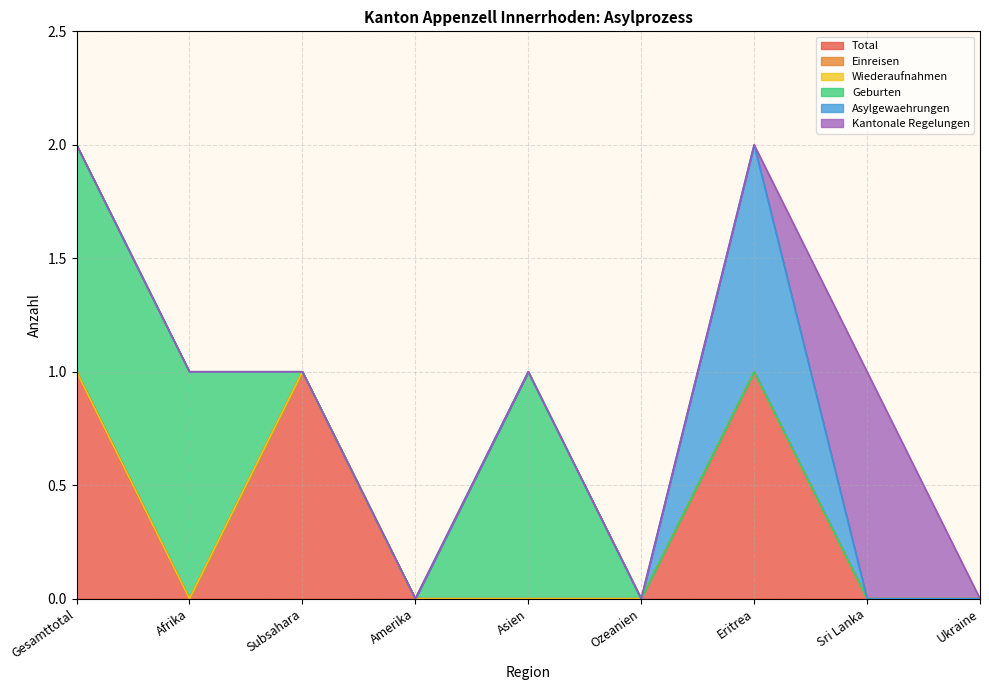

How many series are shown in this chart?

6